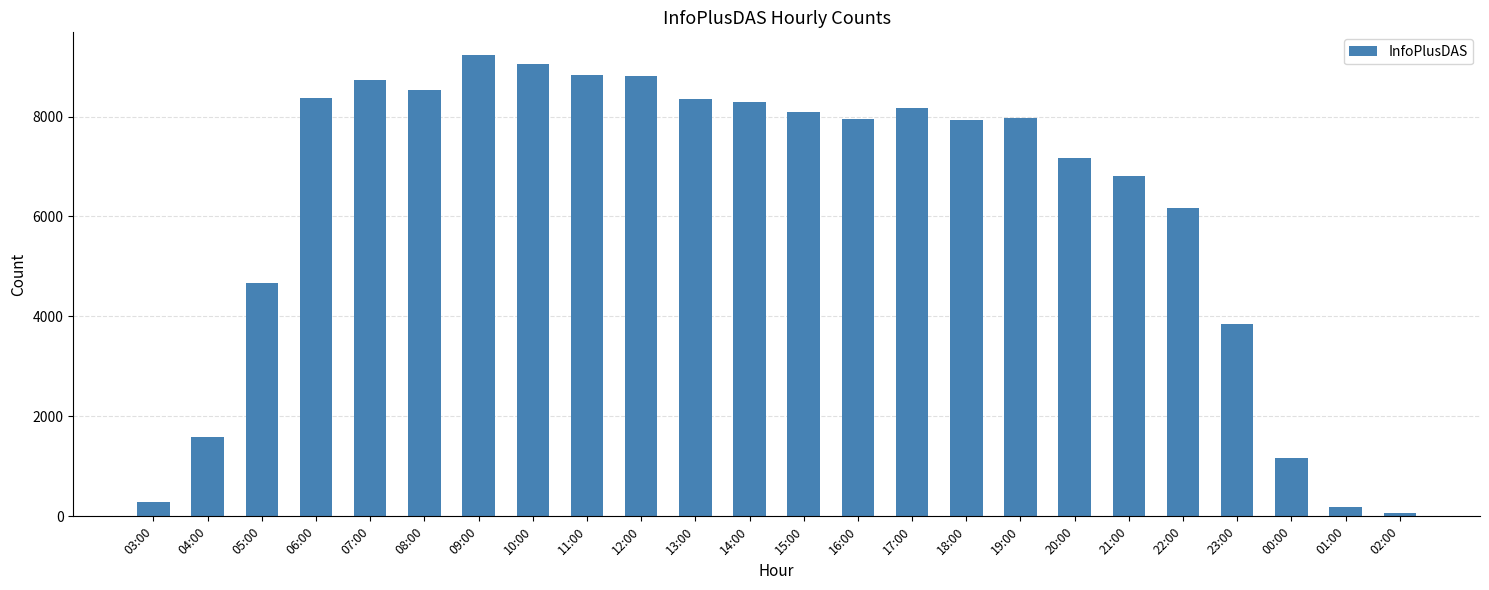

What is the label of the 16th bar from the right?

11:00